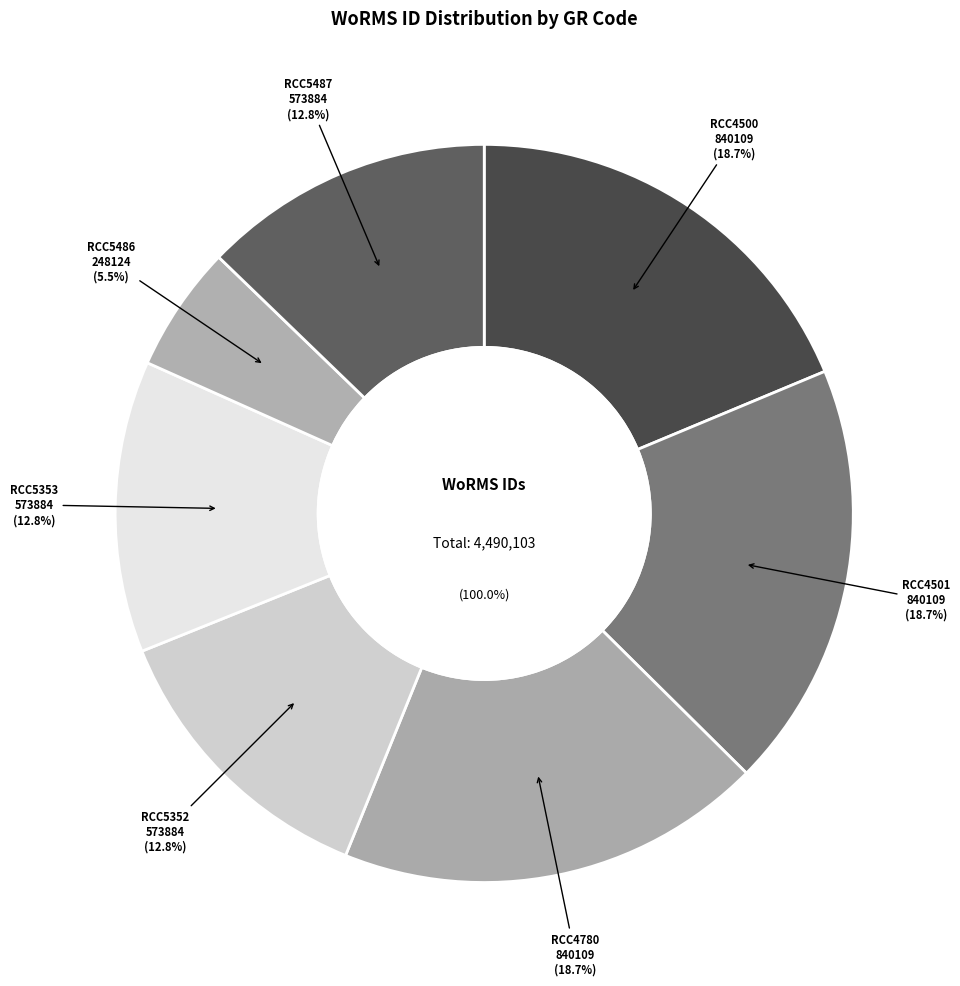

Combined, do Isochrysis galbana (RCC5353) and Isochrysis galbana (RCC5352) account for over 50%?

No